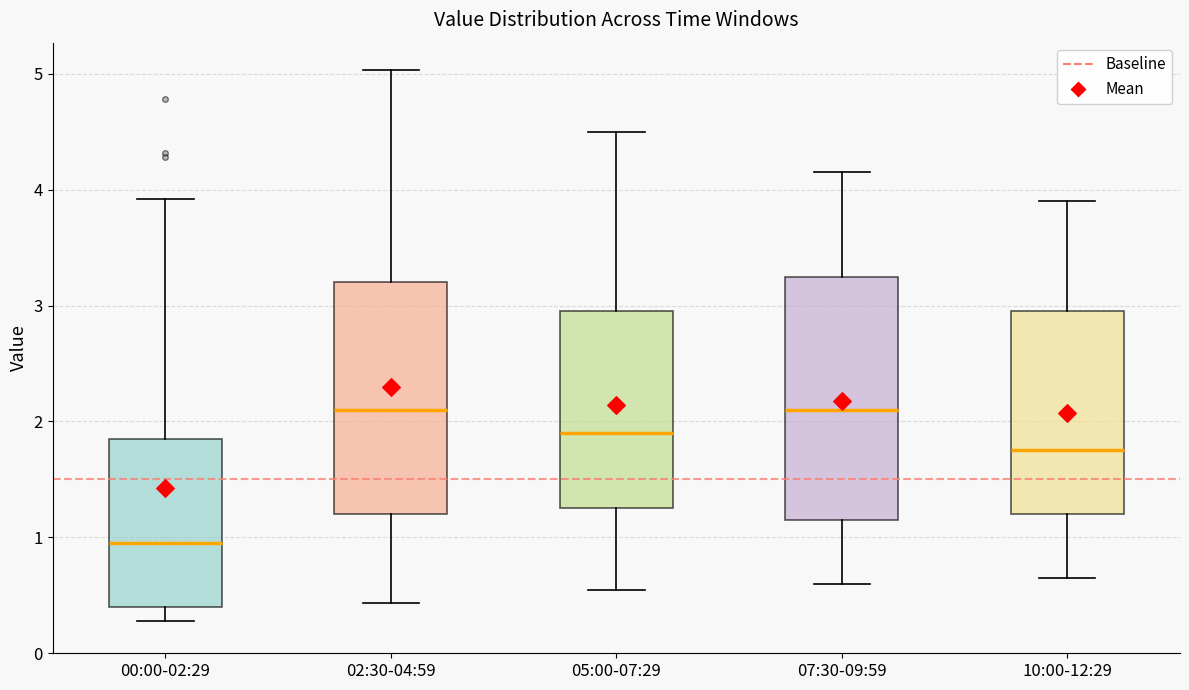

Comparing the boxes themselves (not the whiskers), which one is the tallest?

07:30-09:59